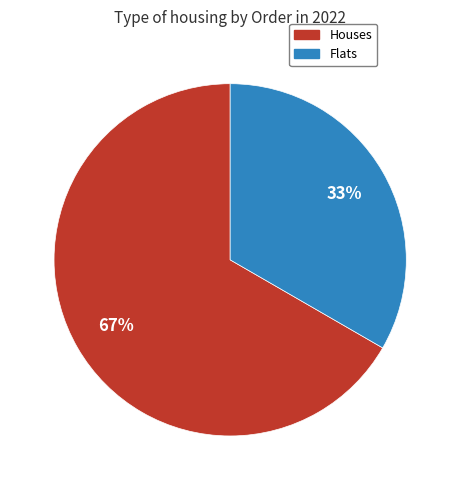

To the nearest percent, what is the combined percentage of Houses and Flats?

100%